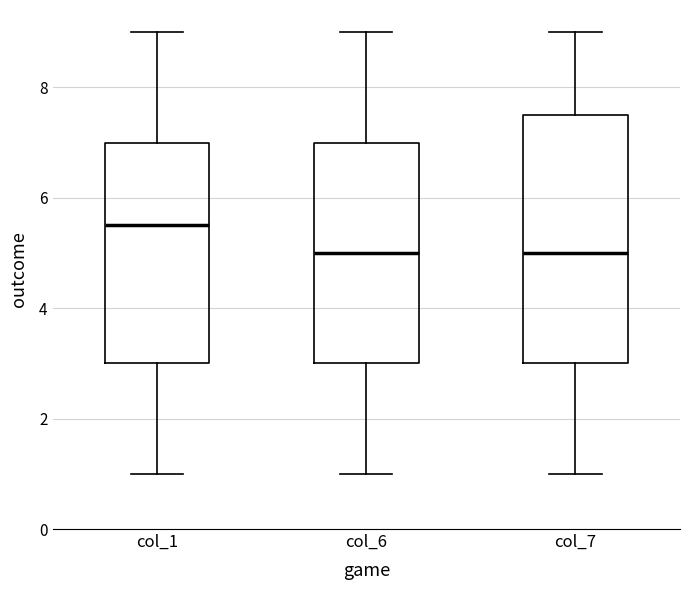

Where does the median line of the box for col_6 sit on the y-axis? The values are not printed on the chart, so give them approximately, as read against the axis.

5.0